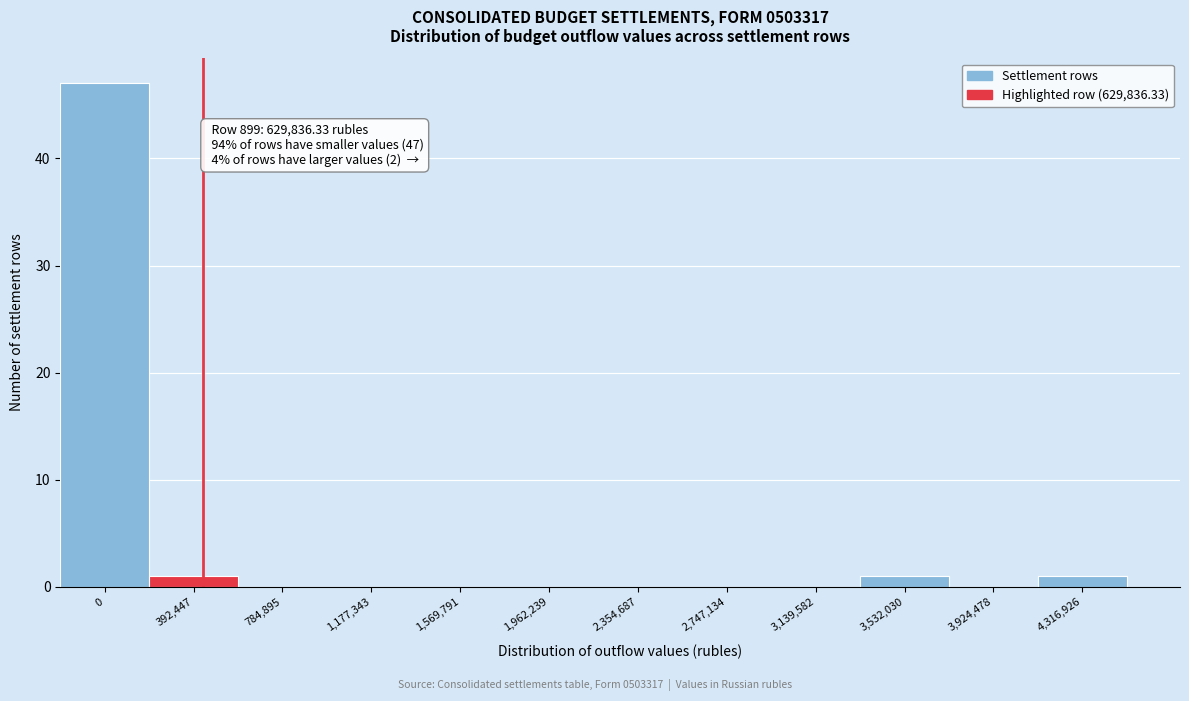

Reading right to left, transcribe all the data shown in this chart.

4,316,926=1	3,924,478=0	3,532,030=1	3,139,582=0	2,747,134=0	2,354,687=0	1,962,239=0	1,569,791=0	1,177,343=0	784,895=0	392,447=1	0=47